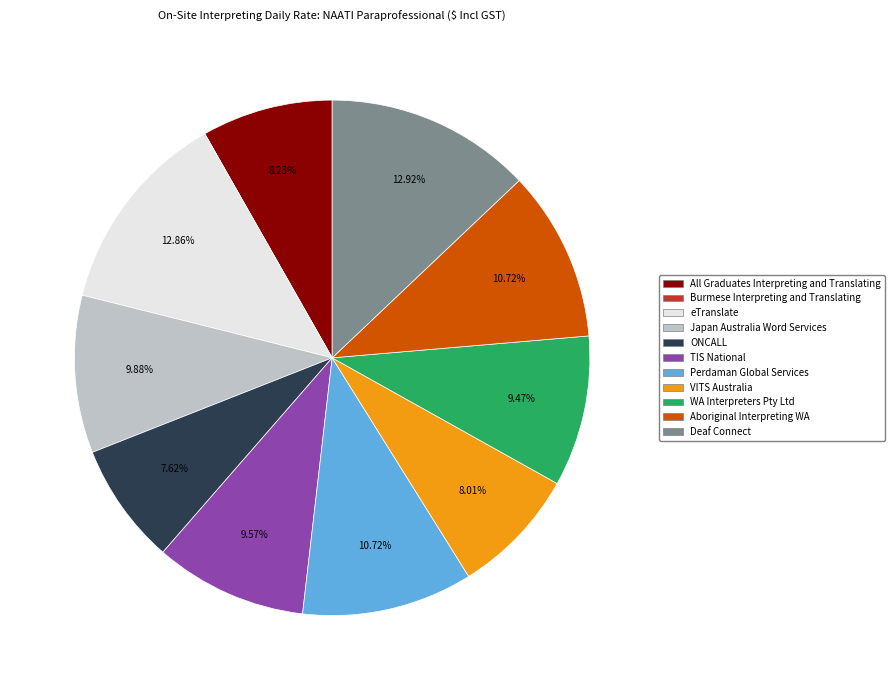

Does Japan Australia Word Services represent more than half of the total?

No